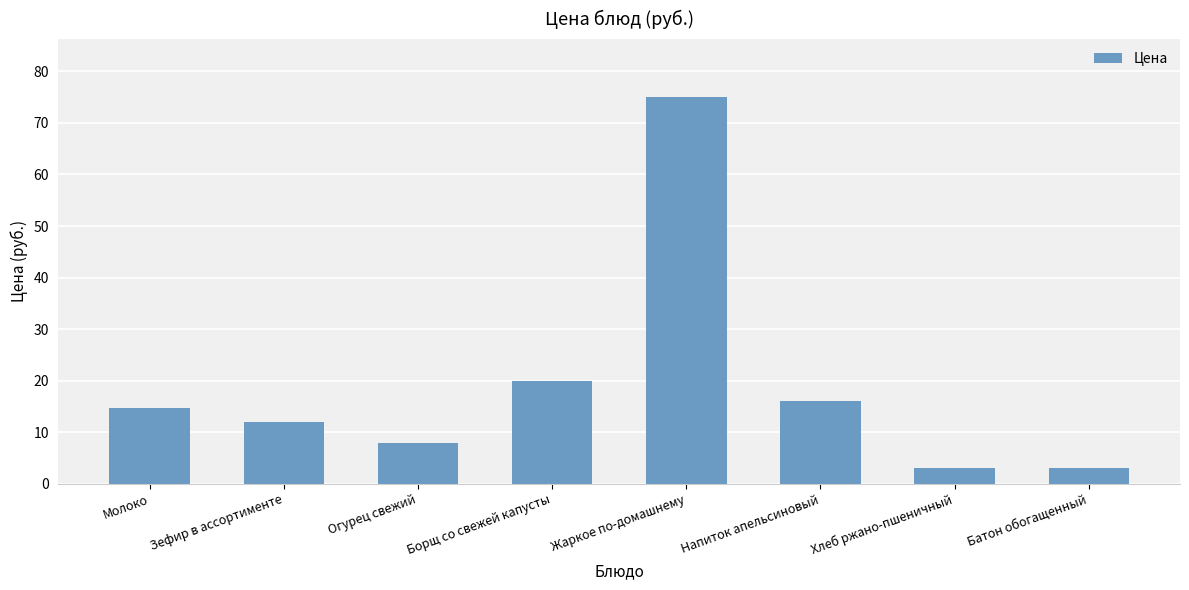

What is the label of the 1st bar from the right?

Батон обогащенный